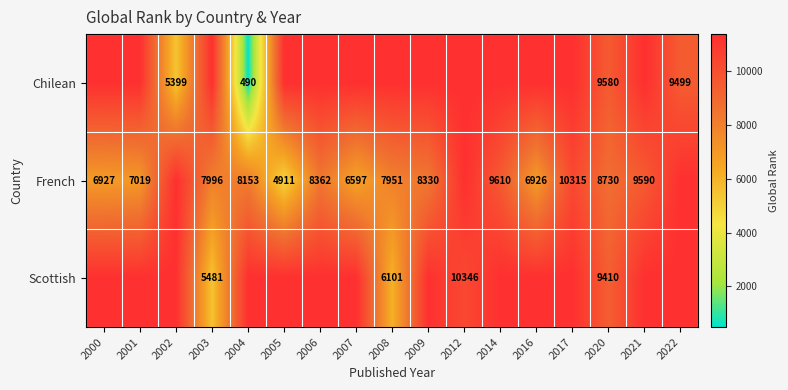

How many series are shown in this chart?

3